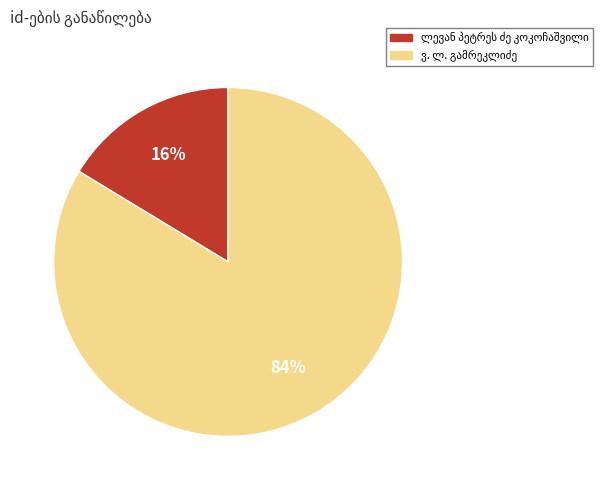

To the nearest percent, what is the average slice percentage?

50%